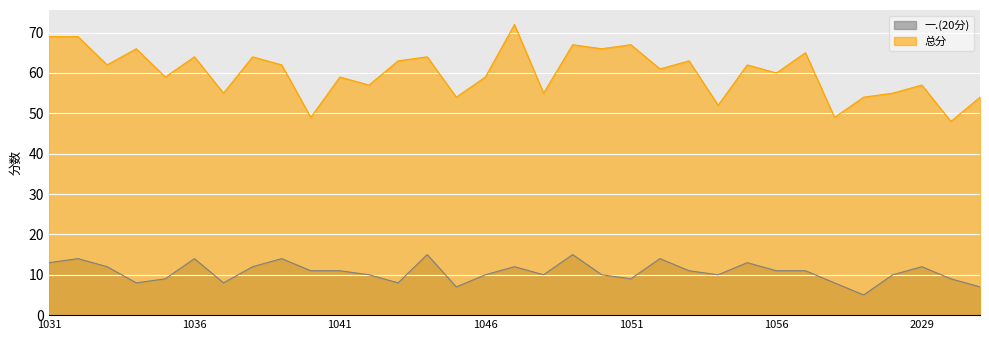

Is it true that 四.(15分) equals 20 at 2021021040?

False